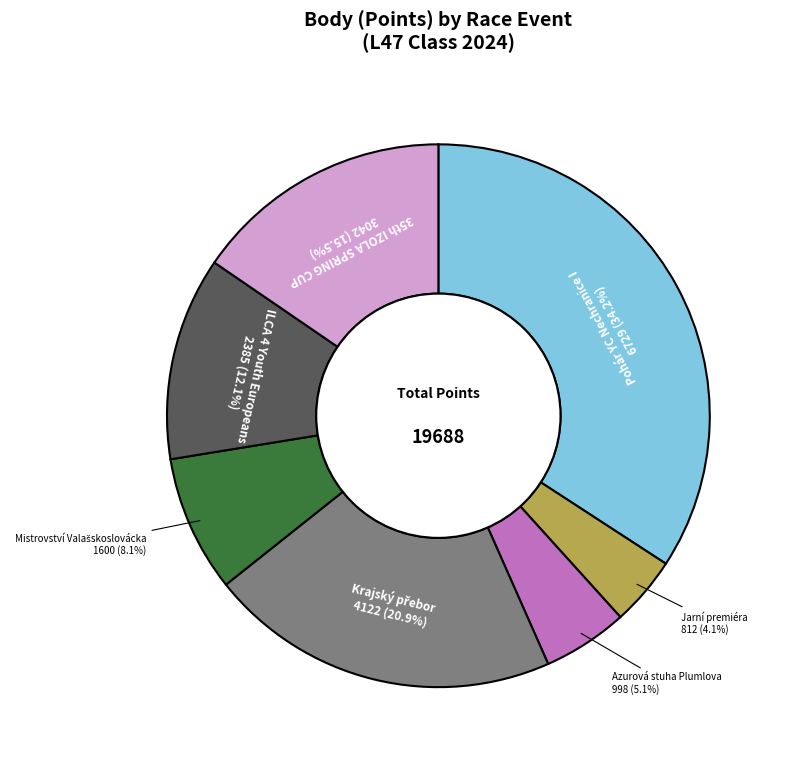

Does any single category account for the majority?

No